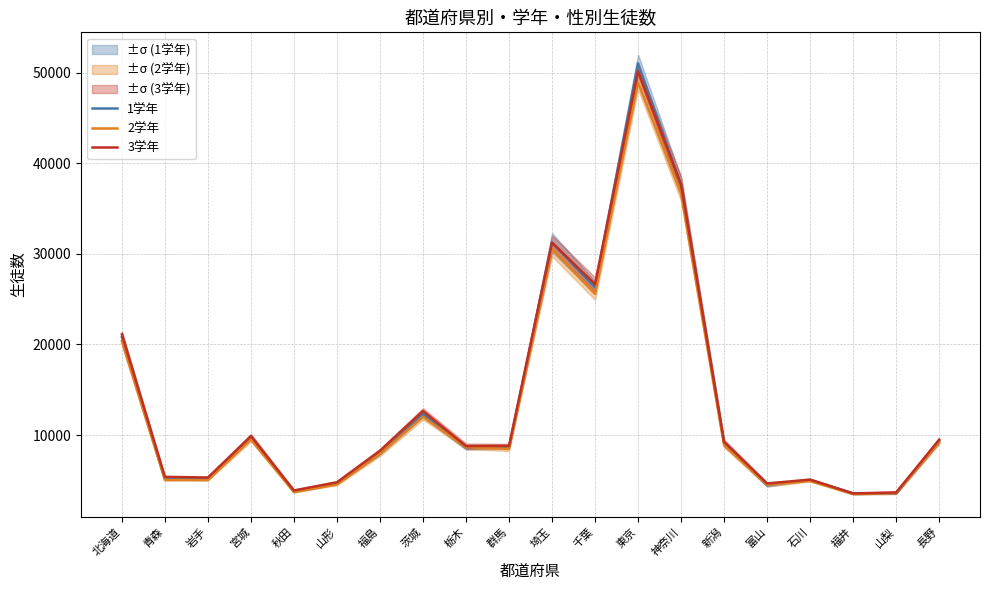

What is the label of the 2nd point from the left?

青森